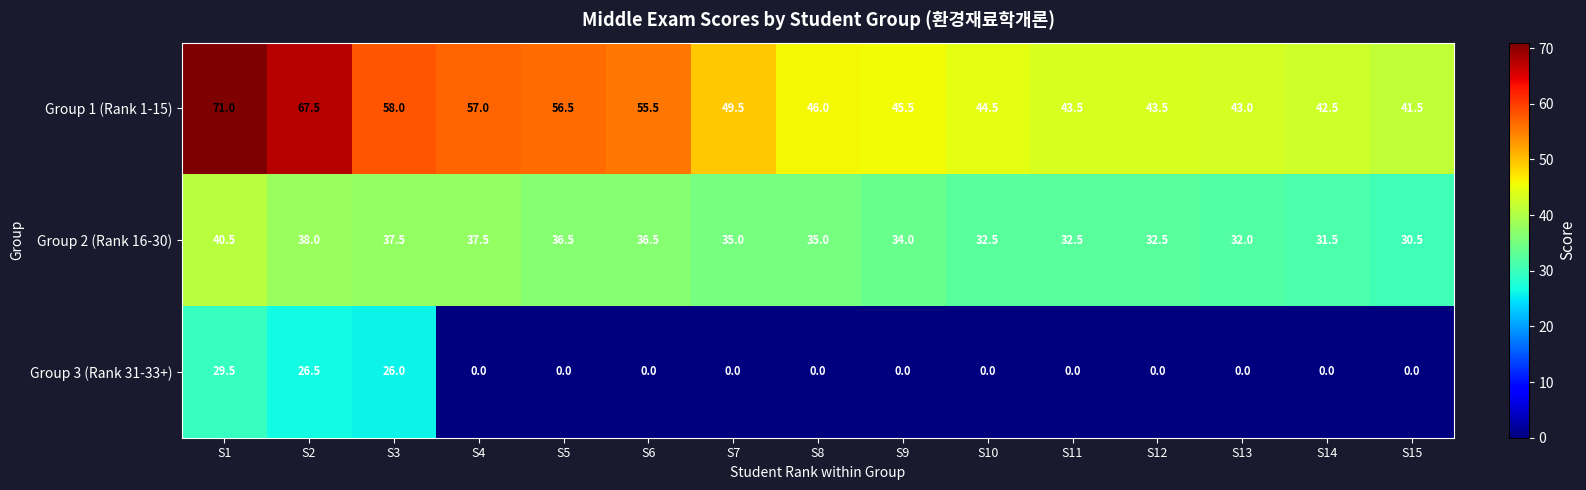

What is the total value across all series at S12?

76.0